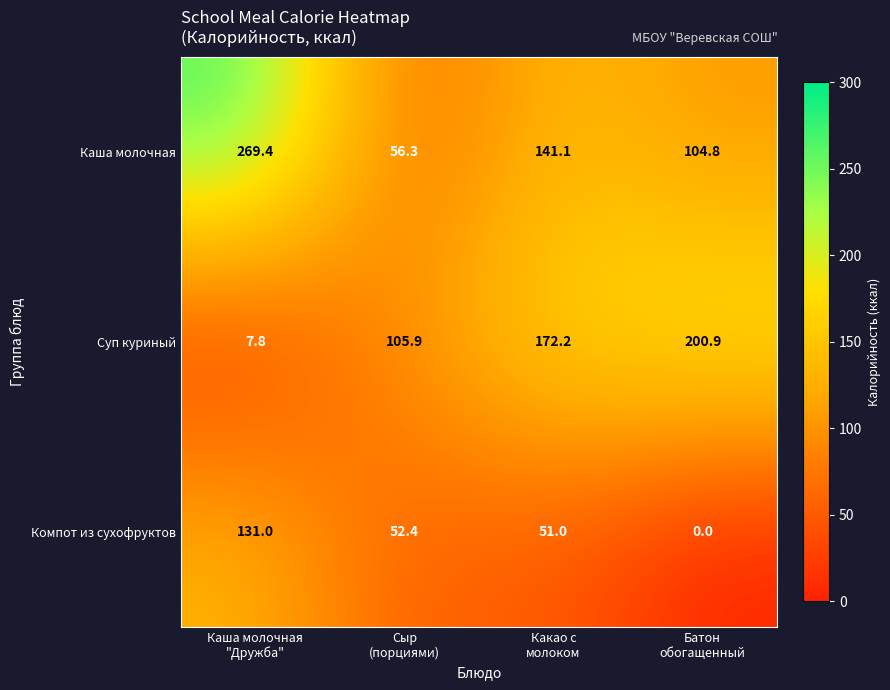

What is the difference between the highest and lowest values at Батон
обогащенный?

200.9